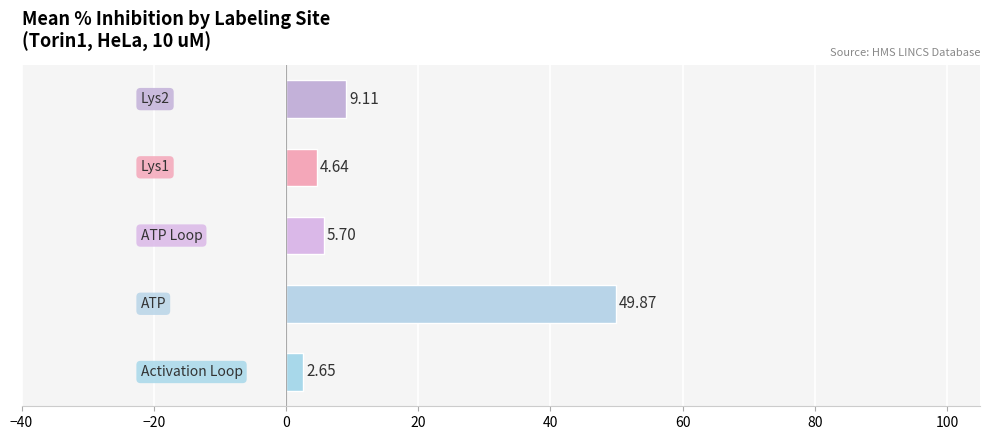

What is the difference between the second highest and second lowest values?

4.5